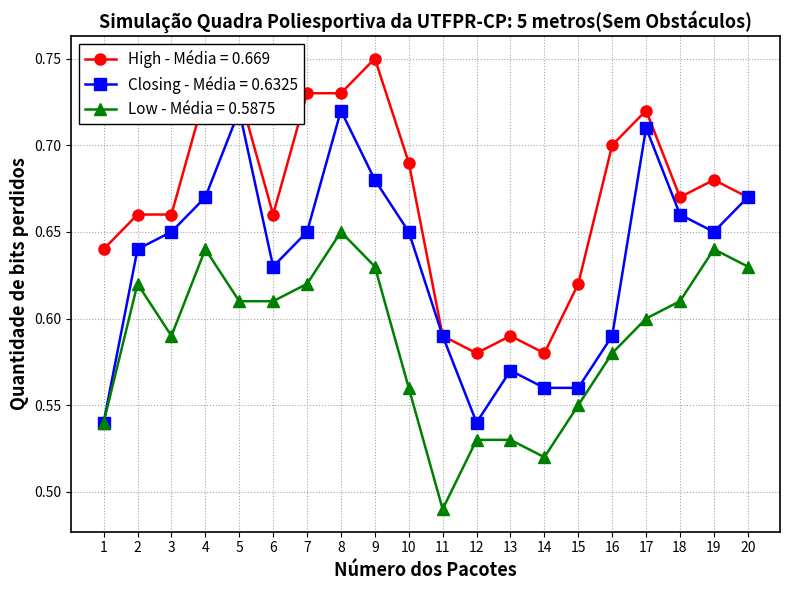

True or false: Closing and High intersect in this chart.

False